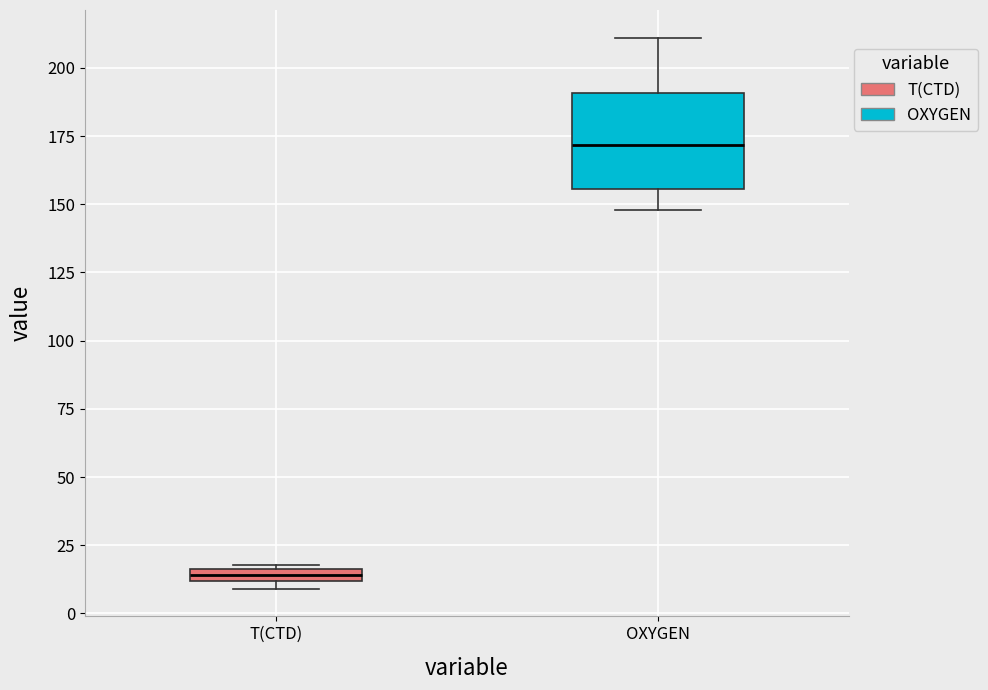

Where is the upper edge of the box for T(CTD) on the y-axis? The values are not printed on the chart, so give them approximately, as read against the axis.

15